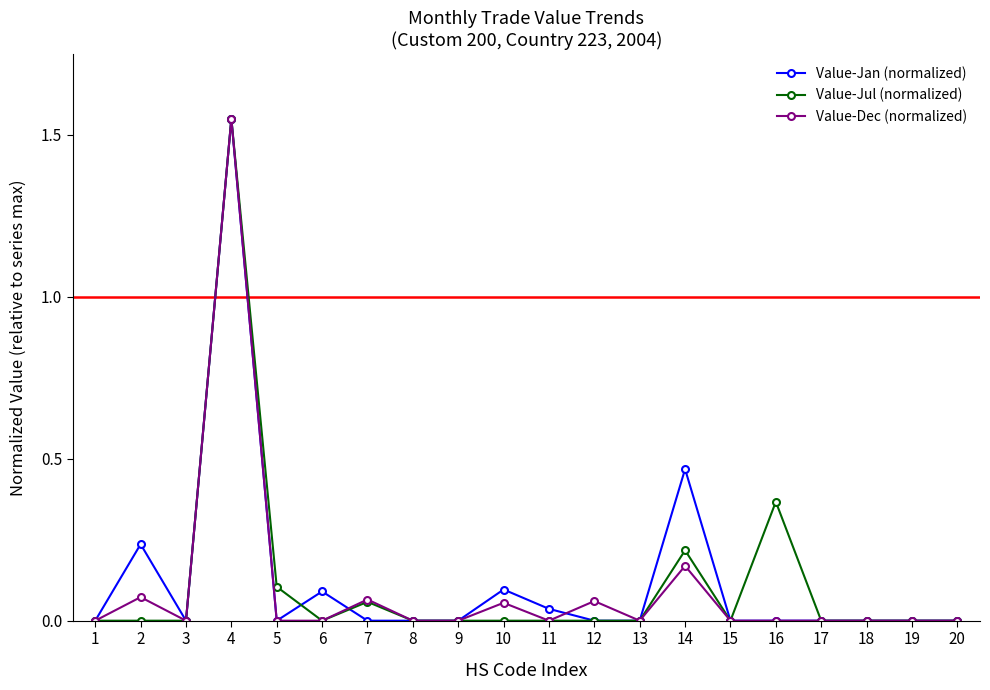

At which category does Value-Jan (normalized) reach its first local peak?

2